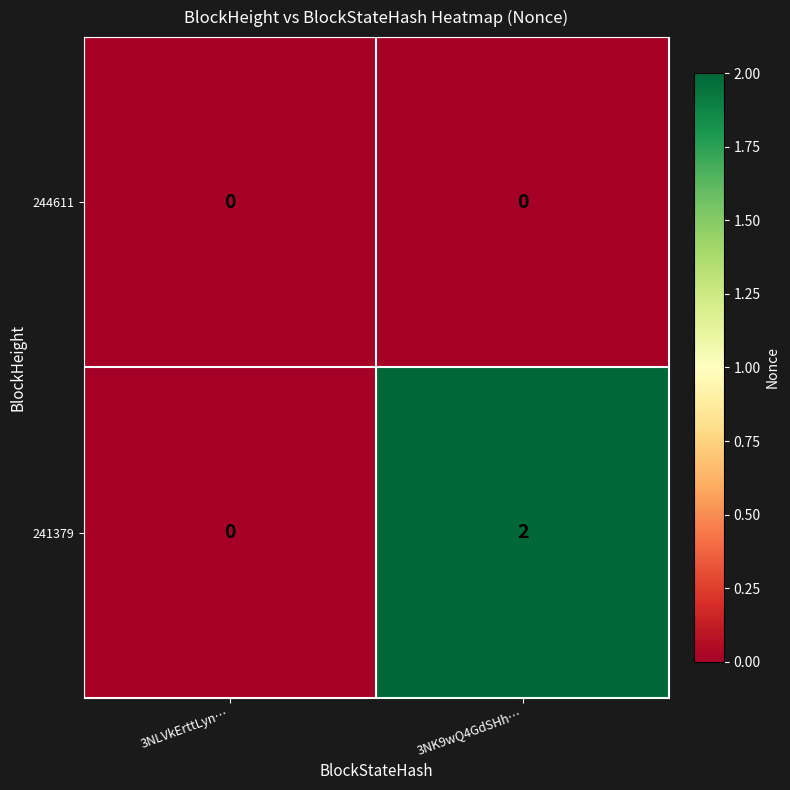

Which series has the largest total across all categories?

241379